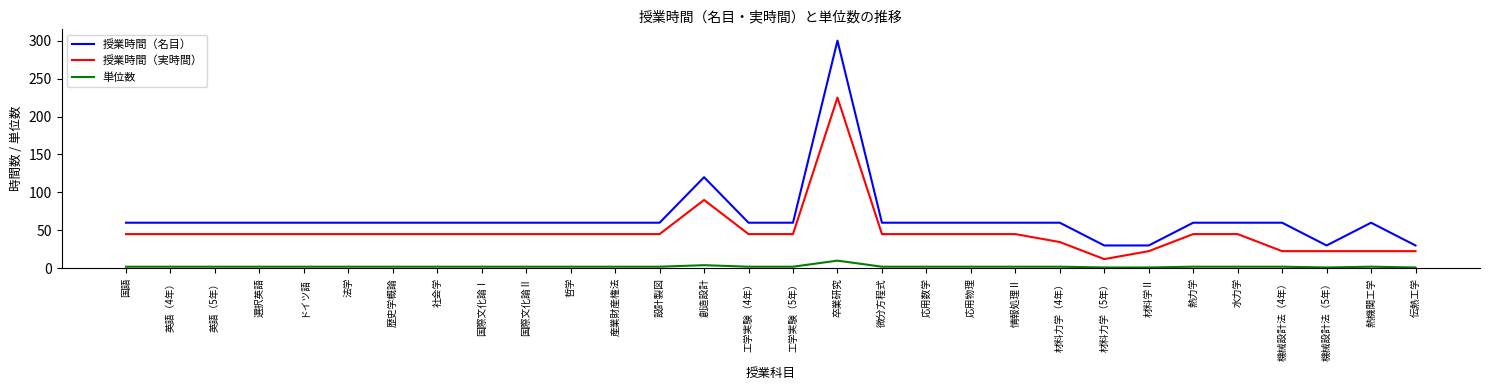

What is the minimum value shown in the chart?

1.0